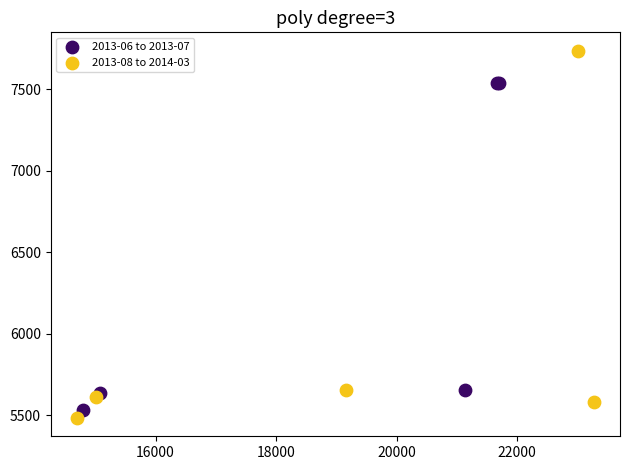

Which series contains the highest Y value?

2013-08 to 2014-03